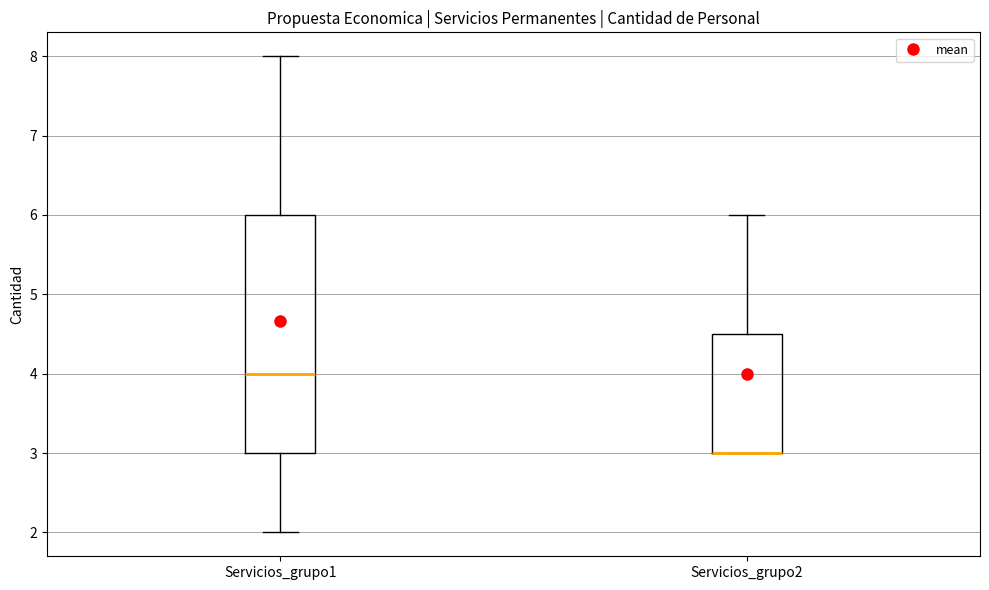

Comparing the boxes themselves (not the whiskers), which one is the tallest?

Servicios_grupo1